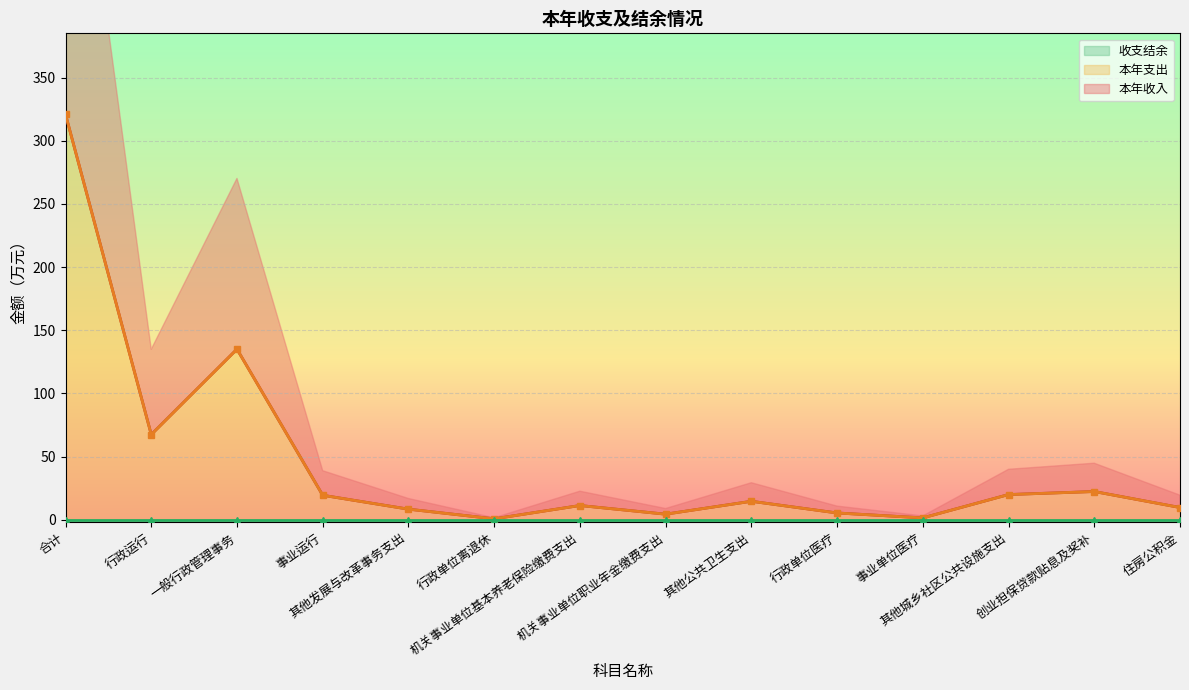

How many lines are shown in the chart?

2